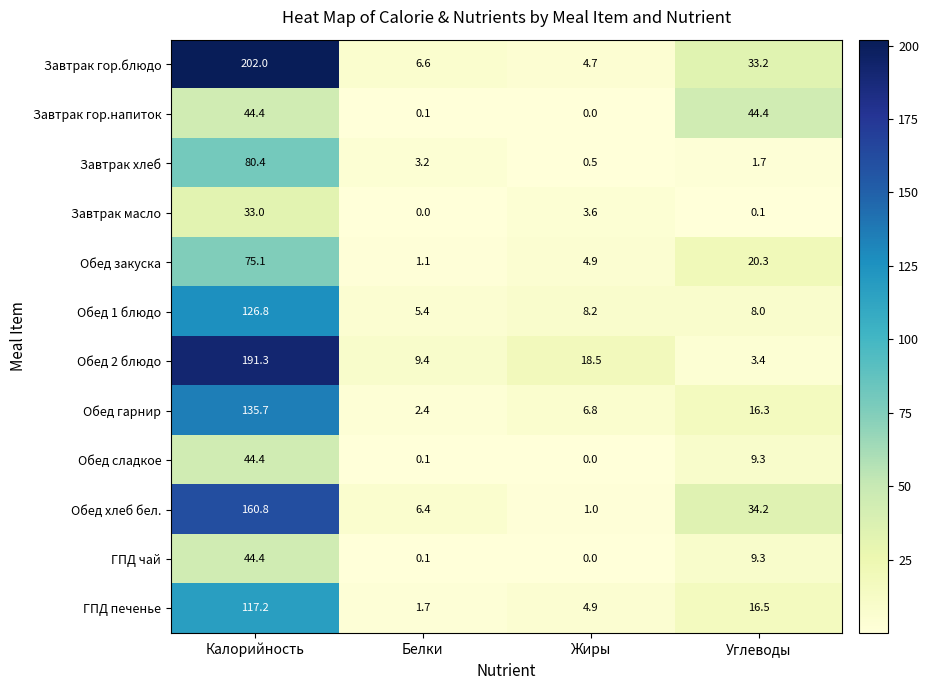

Between Калорийность and Белки, which series saw the biggest shift?

Завтрак гор.блюдо